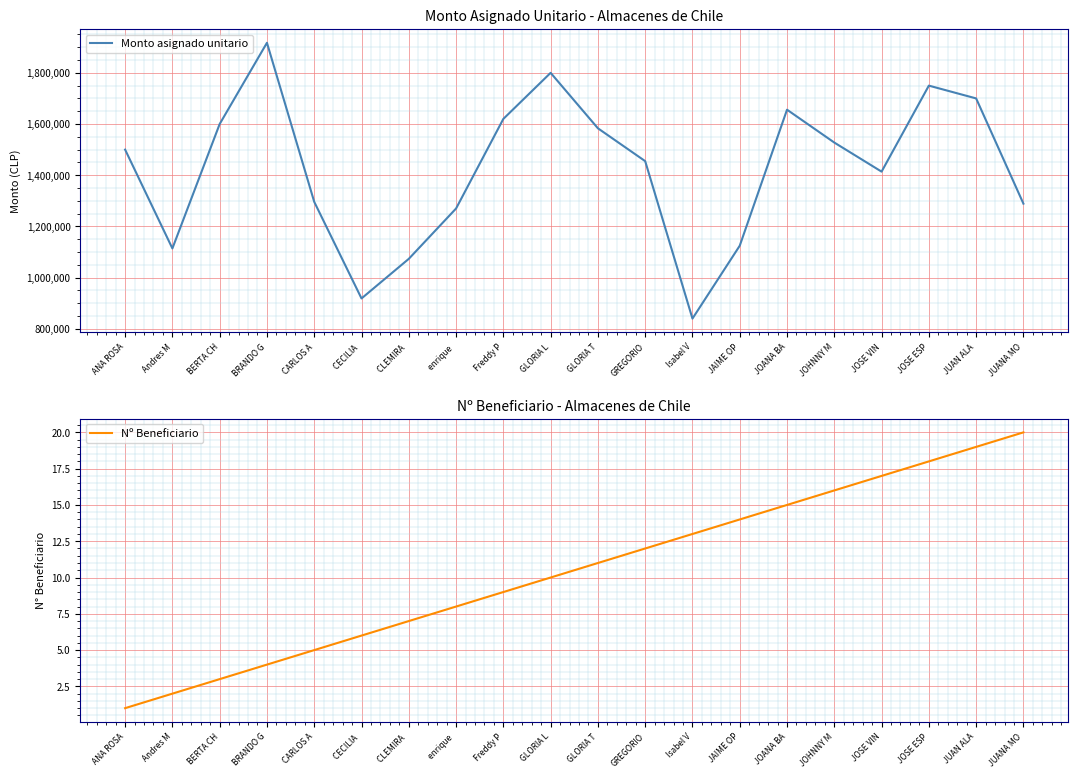

Reading right to left, list all the values displayed in this chart.

Monto asignado unitario: 1289000	1700000	1750000	1414000	1527600	1656000	1124641	840000	1455000	1583333	1800000	1620000	1270000	1073333	918644	1296000	1917340	1600000	1114000	1500000
Nº Beneficiario: 20	19	18	17	16	15	14	13	12	11	10	9	8	7	6	5	4	3	2	1